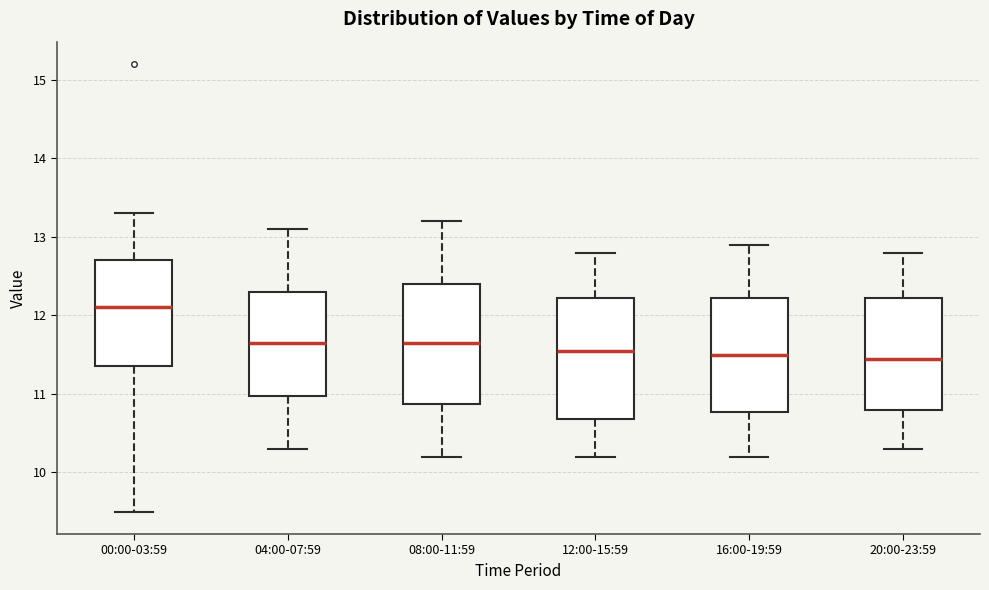

Which box's median line is the highest?

00:00-03:59